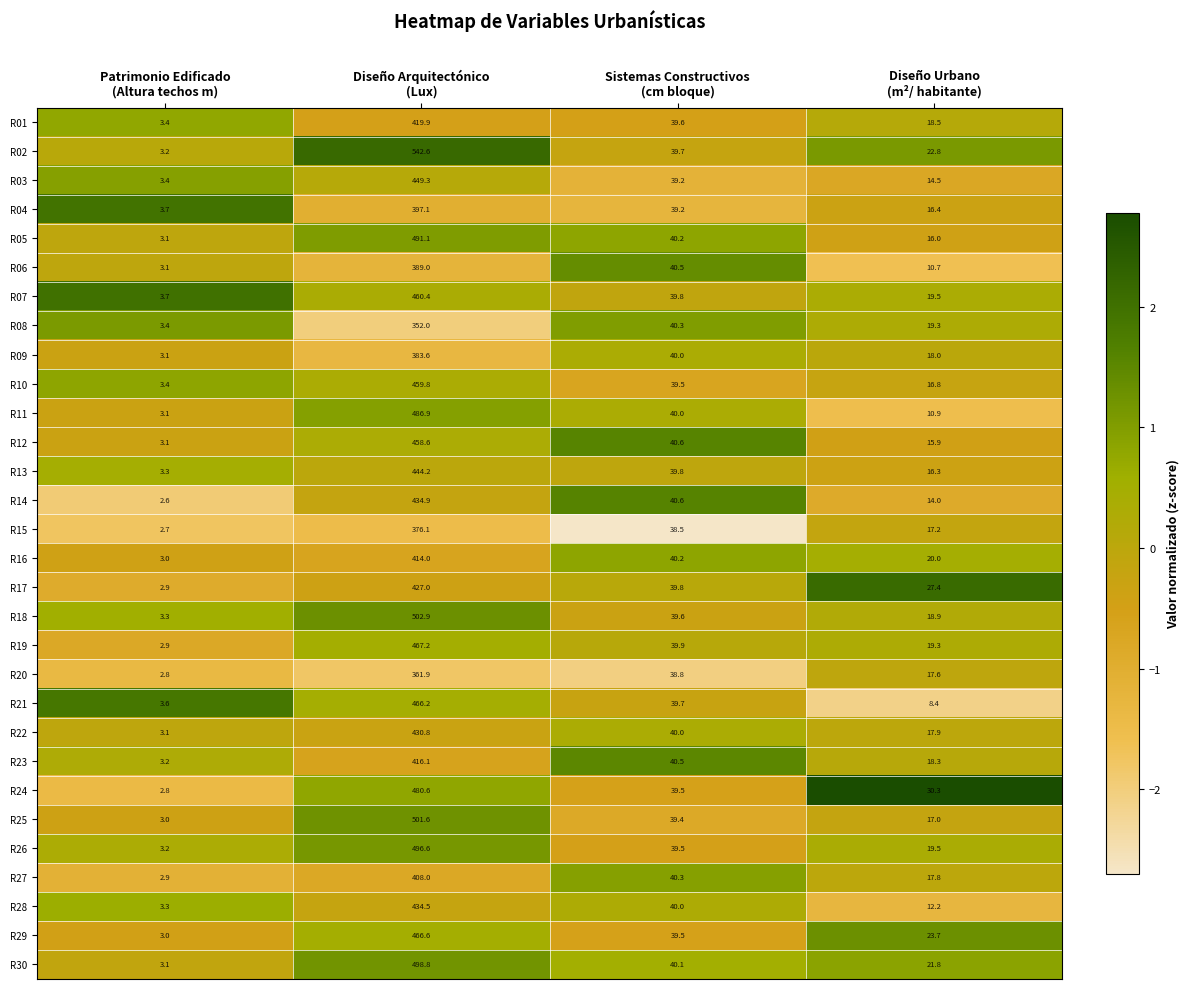

What is the difference between the maximum and minimum values in the R14 series?

432.3